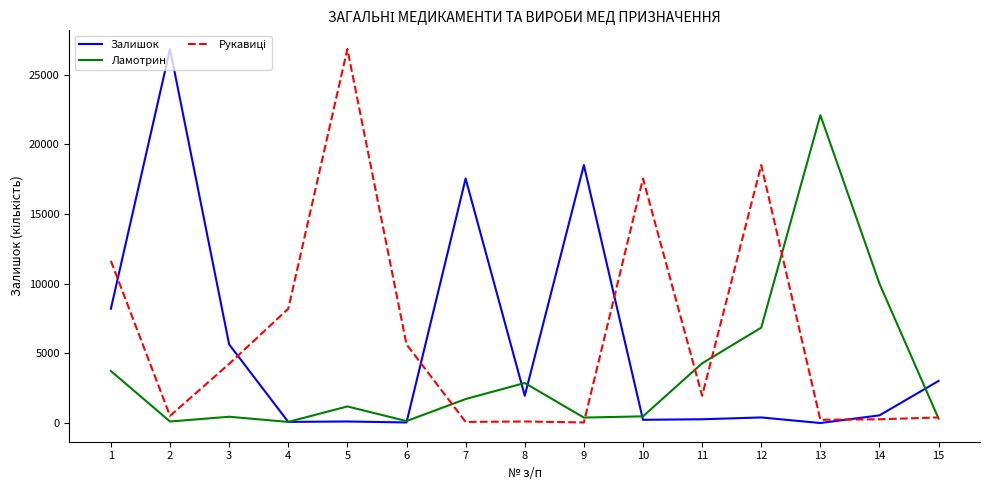

What is the greatest value displayed?

26830